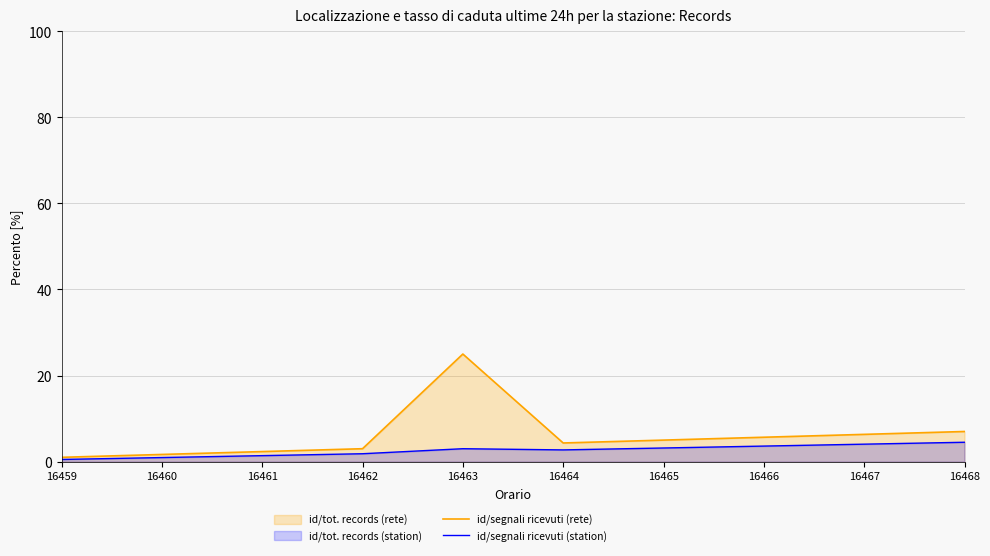

The id/segnali ricevuti (station) series shows 0.7 at 16461. True or false?

False